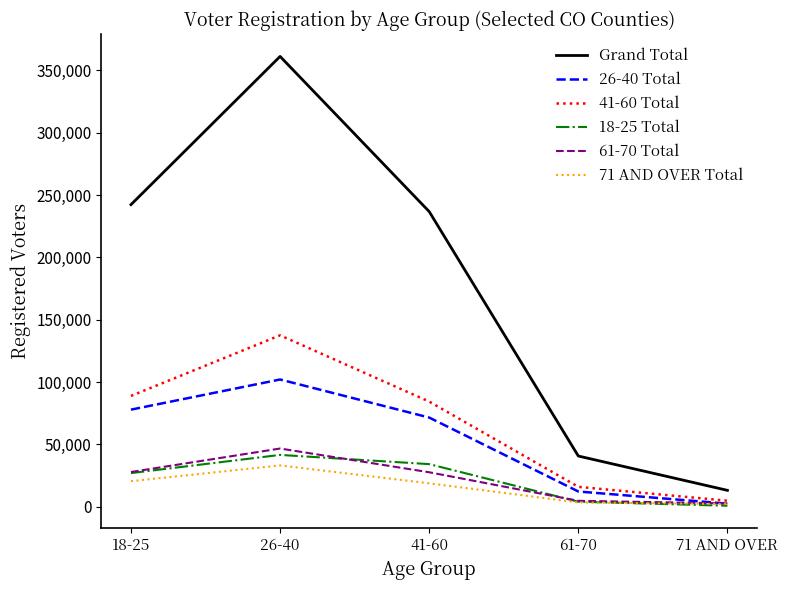

List the series in order of their peak value, lowest first.

71 AND OVER Total, 18-25 Total, 61-70 Total, 26-40 Total, 41-60 Total, Grand Total